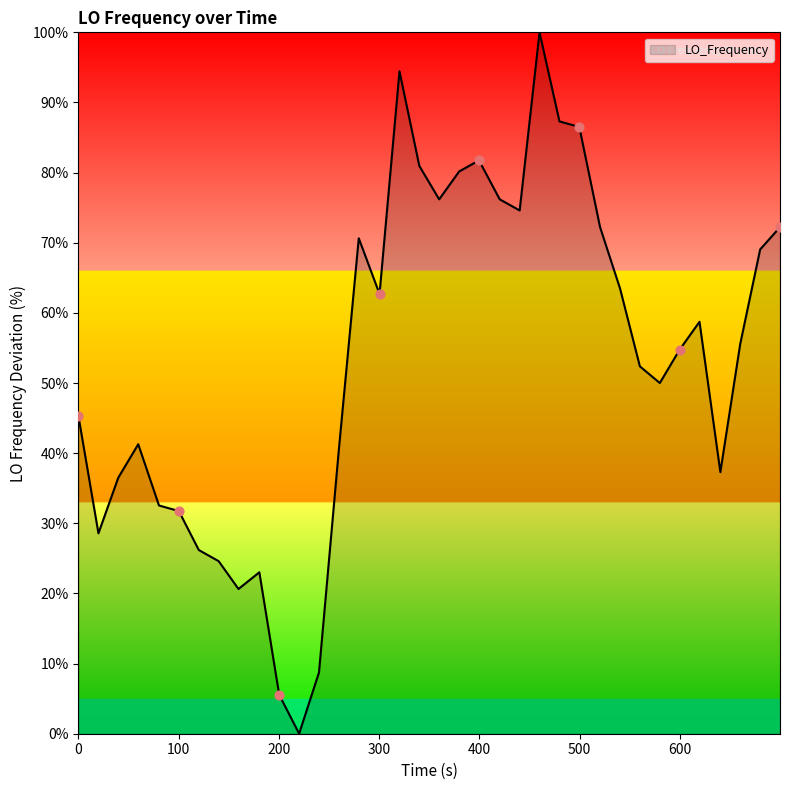

What is the maximum value shown in the chart?

100.0